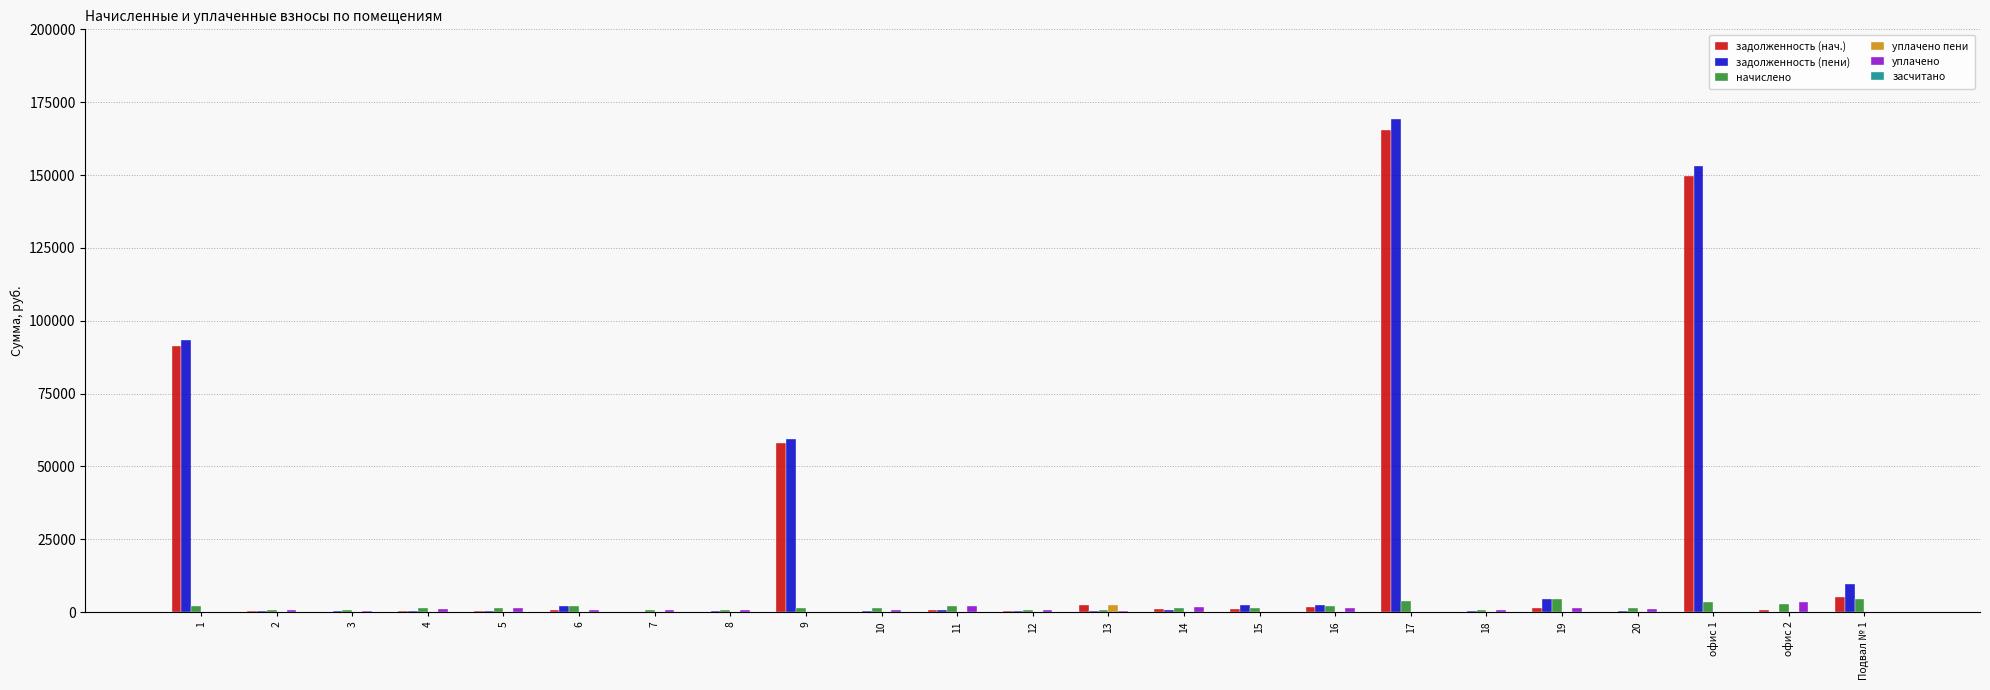

What is the greatest value displayed?

169247.3